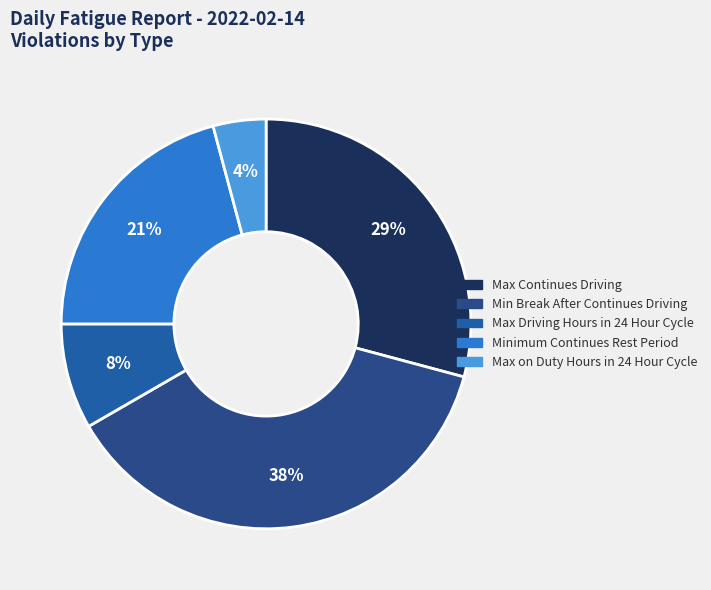

To the nearest percent, what is the average slice percentage?

20%